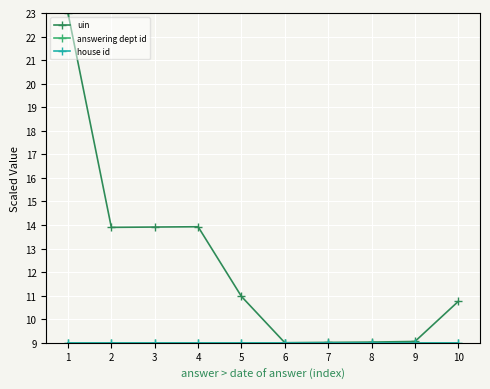

Where is uin nearest to the value 16?

3